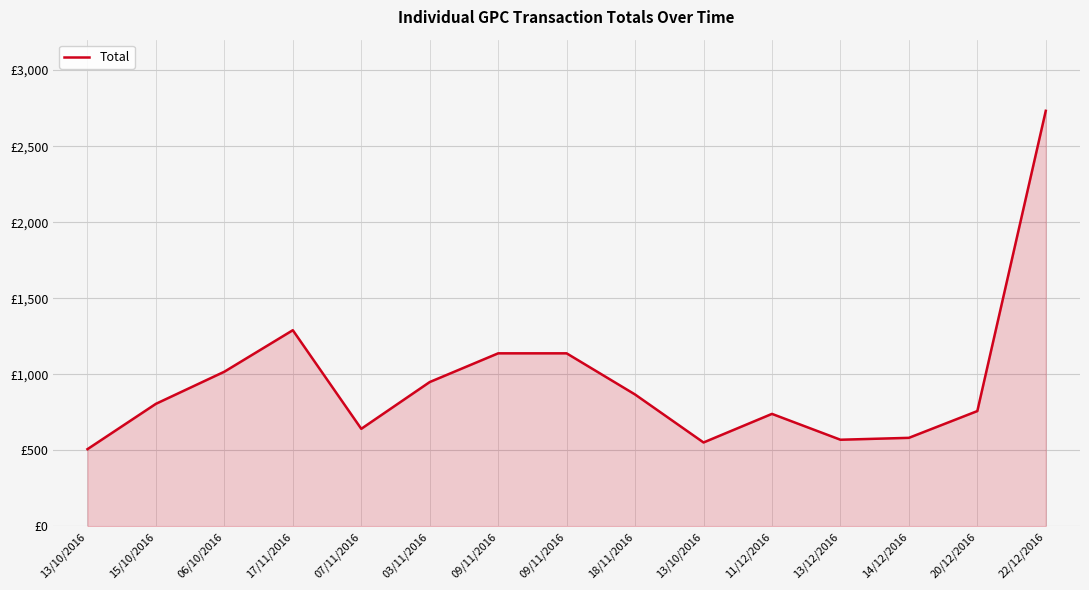

Is this an area chart (filled region under the line)?

Yes